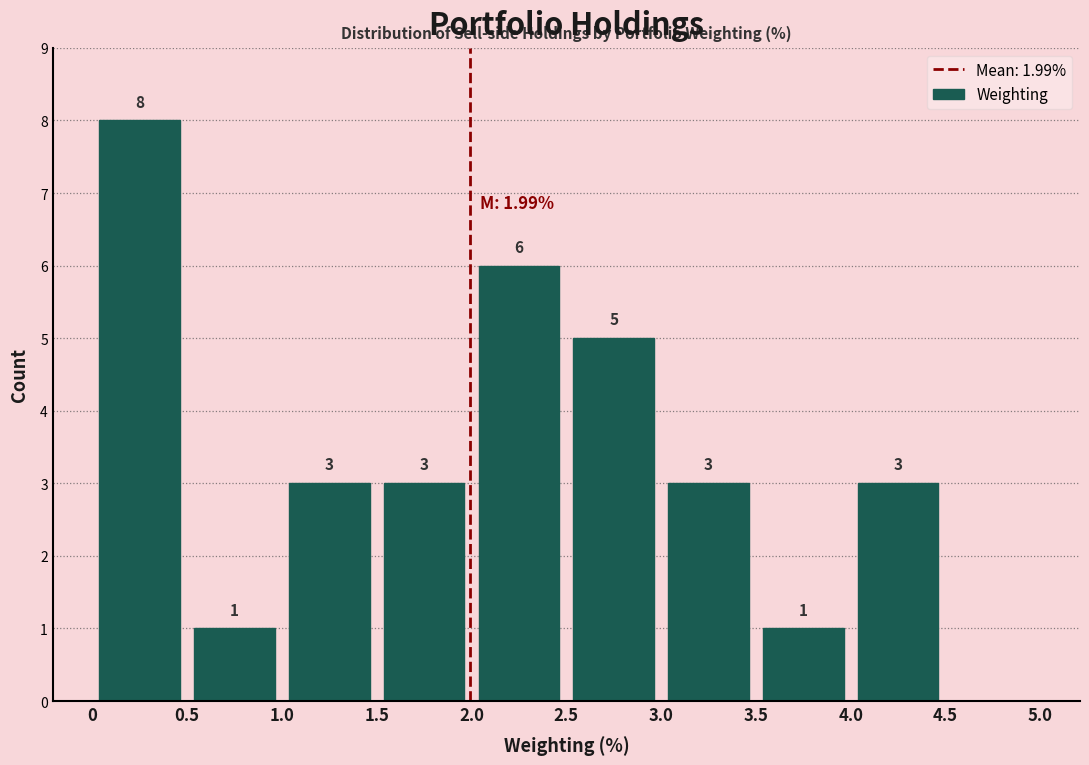

Which range on the x-axis has the tallest bar?

0 to 0.5